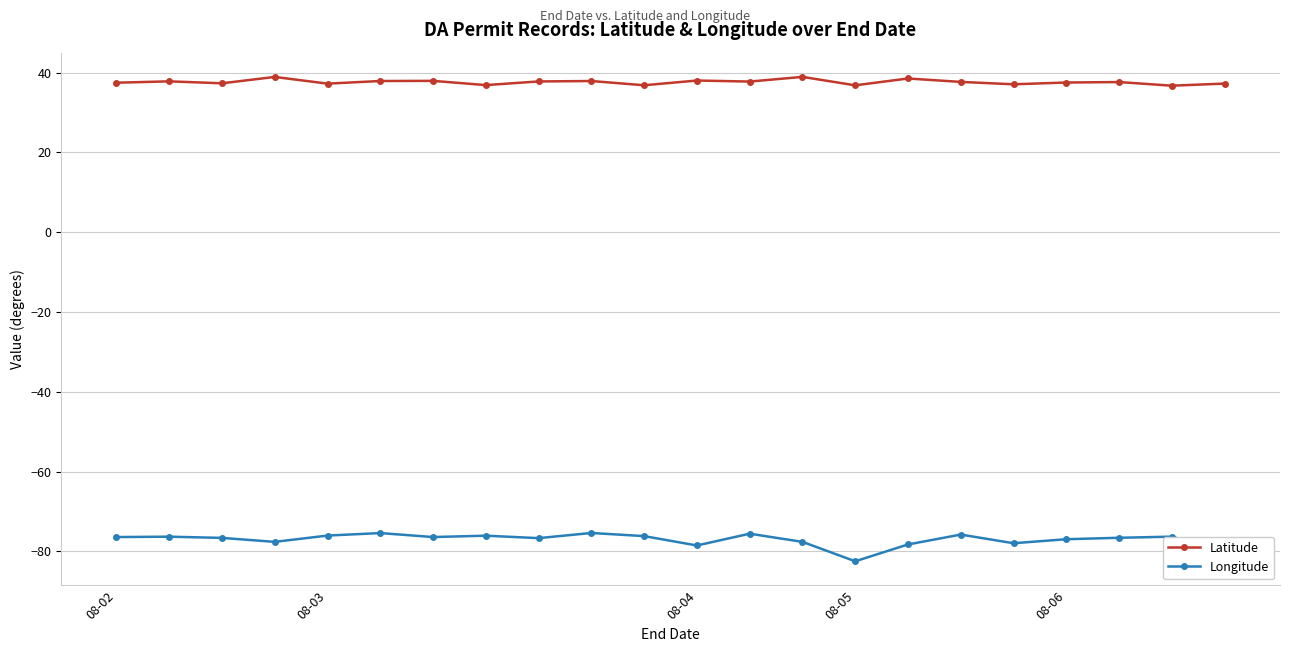

What is the value of the Latitude point at the 22nd from the left?

37.3